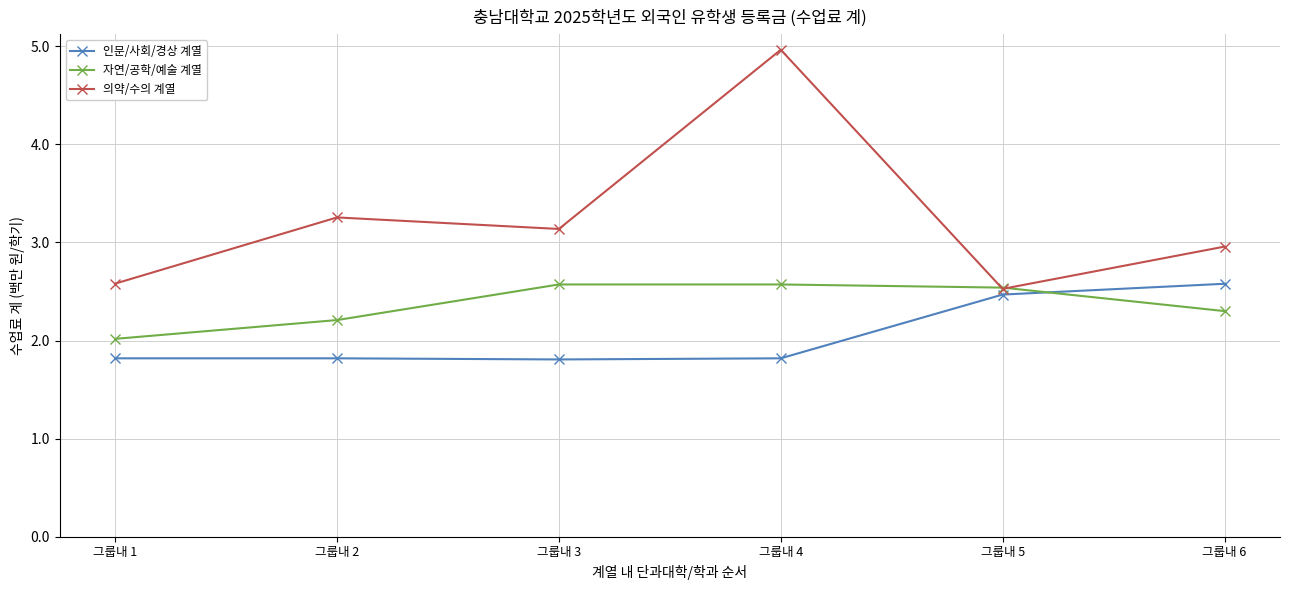

What is the difference between the maximum and minimum values in the 자연/공학/예술 계열 series?

0.6